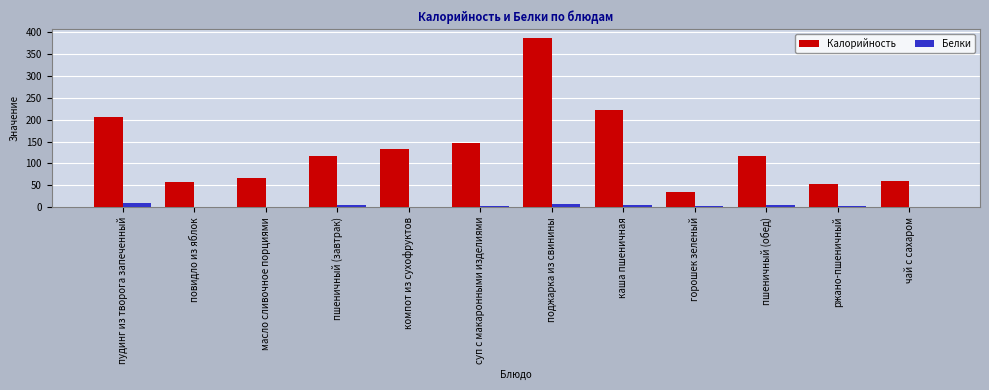

The Калорийность series shows 62.6 at горошек зеленый. True or false?

False